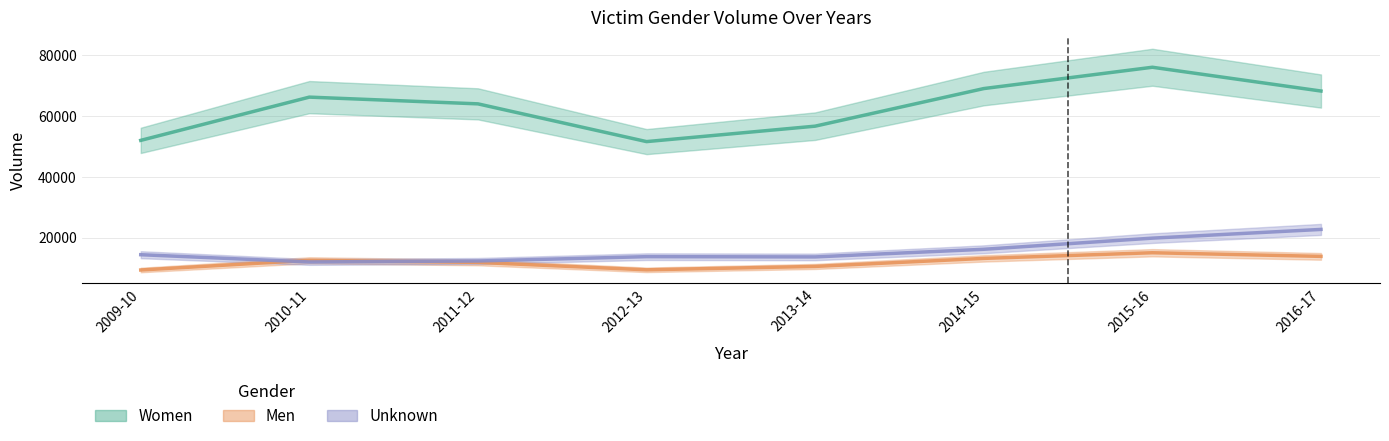

How many times do Unknown and Men cross each other?

2